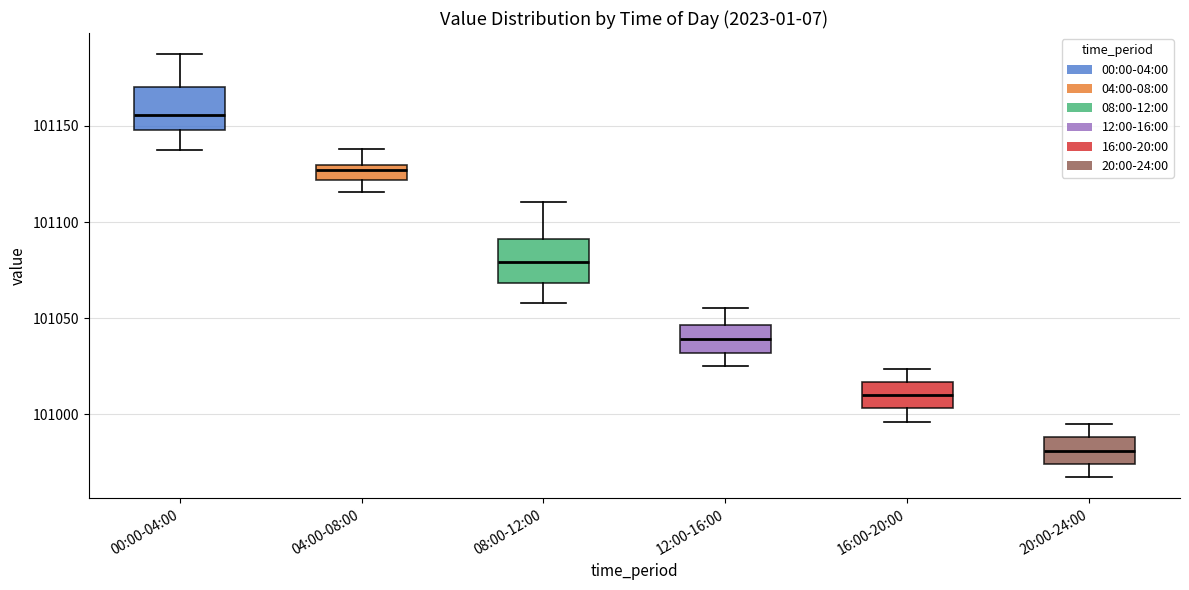

Where does the median line of the box for 00:00-04:00 sit on the y-axis? The values are not printed on the chart, so give them approximately, as read against the axis.

101155